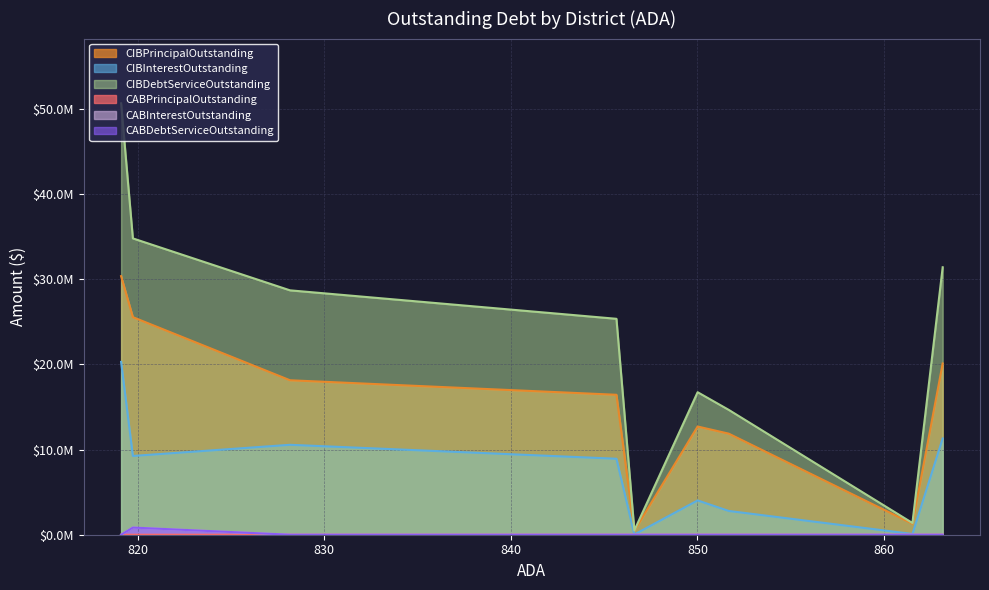

At which label does CABDebtServiceOutstanding reach its peak?

Colorado ISD